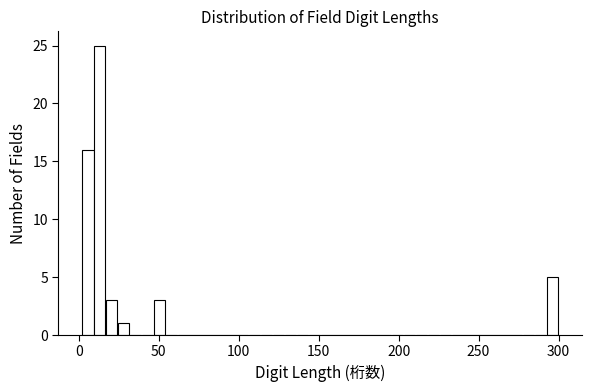

Read against the x-axis, roughly where is the centre of the tallest bar?

15